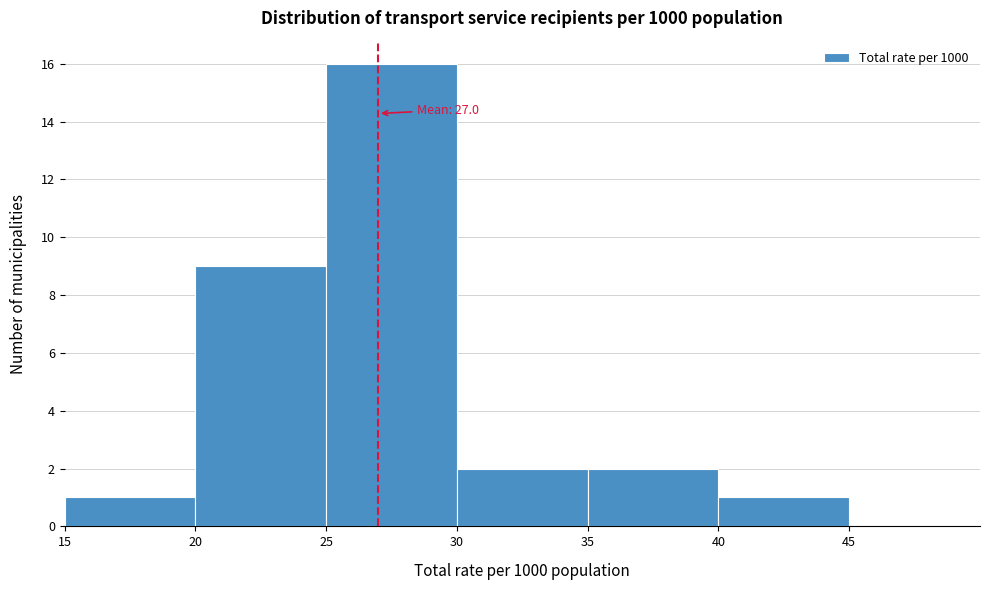

Which range on the x-axis has the tallest bar?

25 to 30